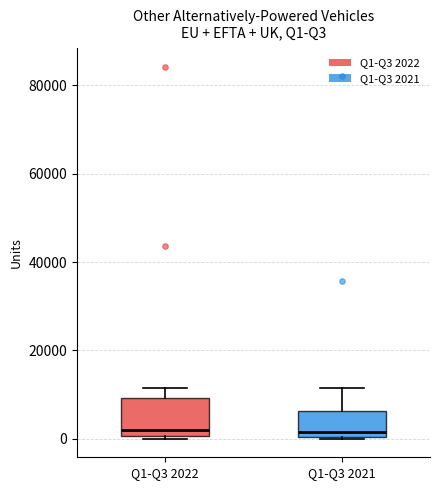

Where does the median line of the box for Q1-Q3 2022 sit on the y-axis? The values are not printed on the chart, so give them approximately, as read against the axis.

2000